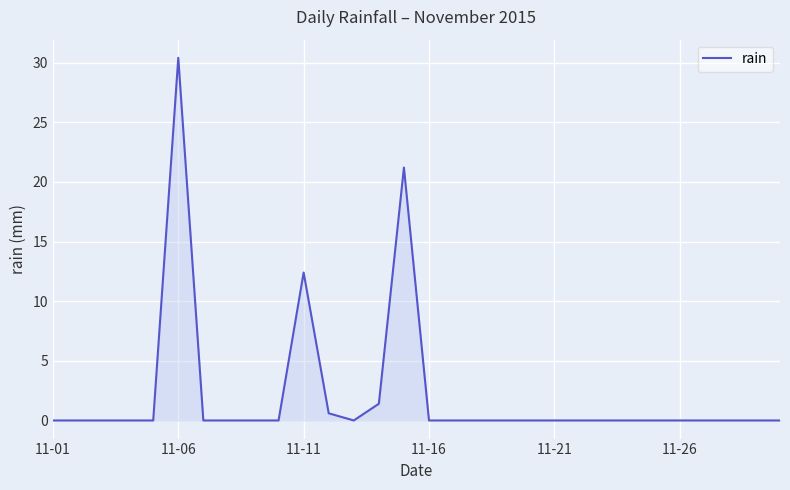

What is the greatest value displayed?

30.4